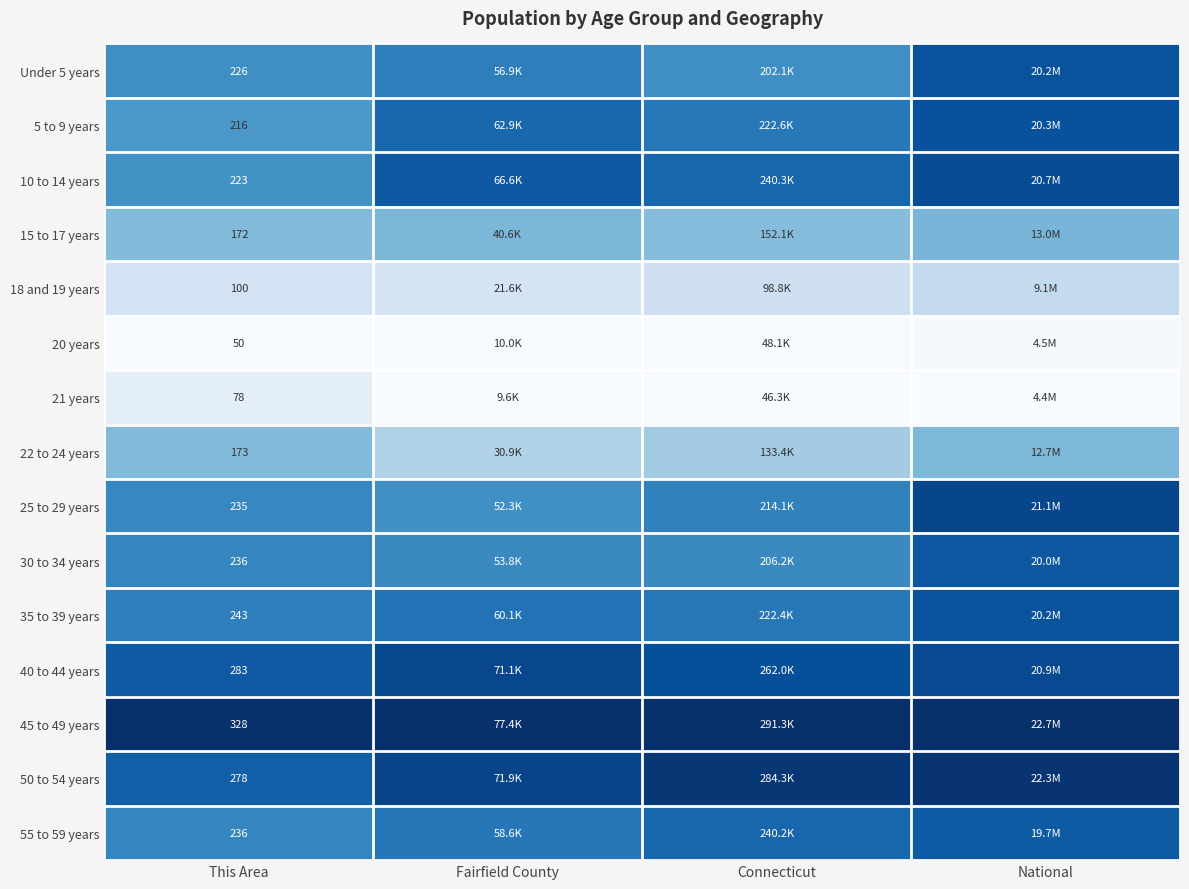

Which label corresponds to the smallest value in the chart?

This Area